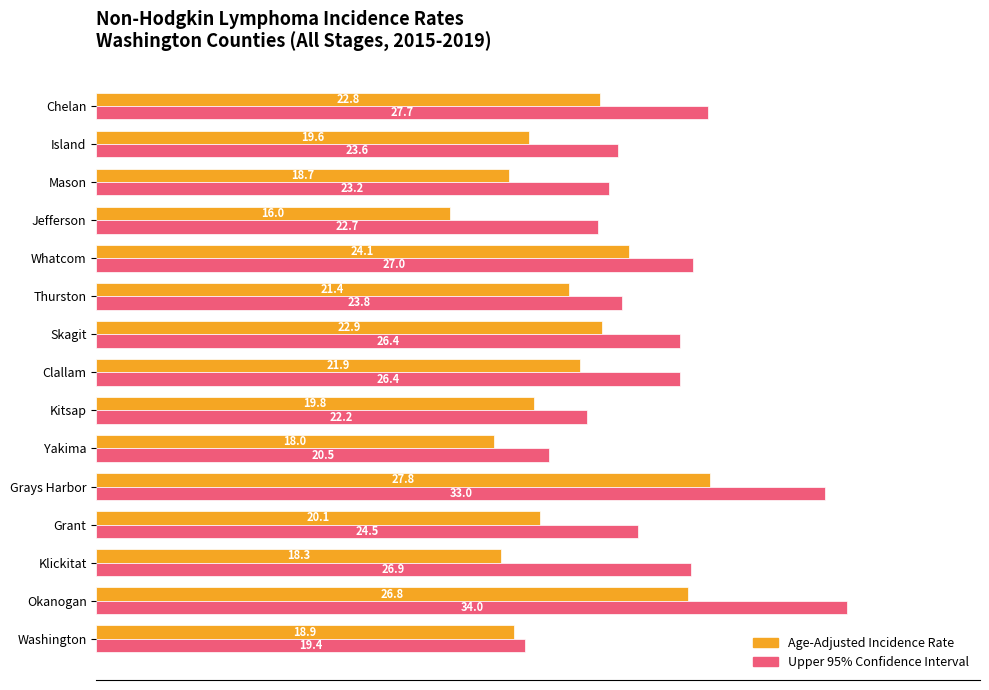

How many data points in Age-Adjusted Incidence Rate are above 20?

8